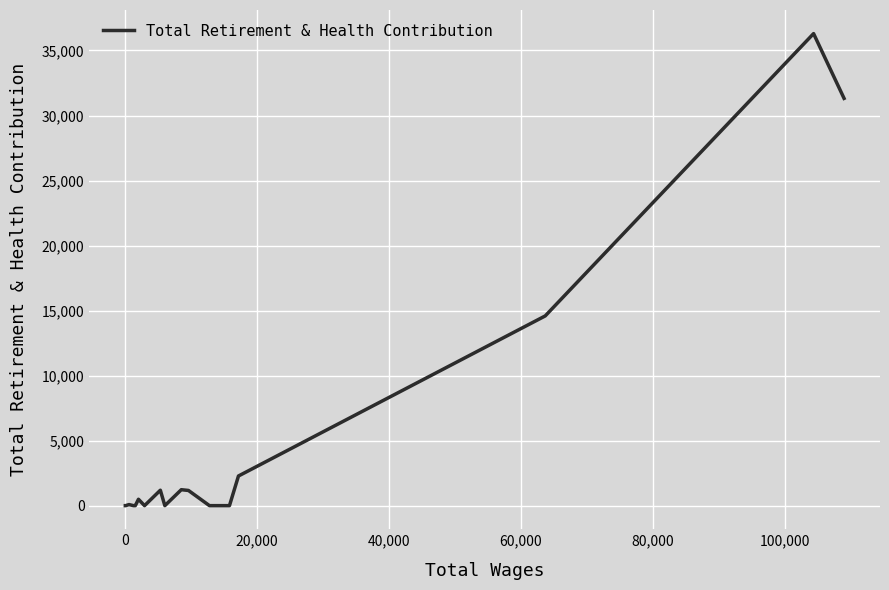

What is the greatest value displayed?

36298